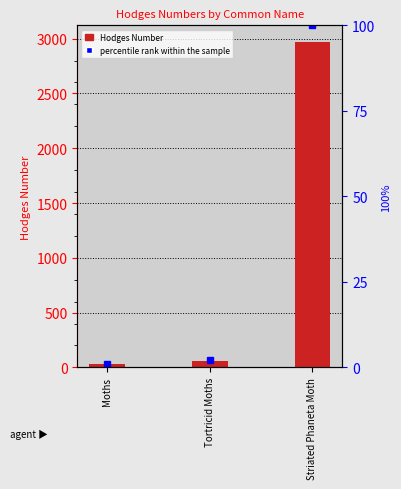

The Hodges Number series shows 29.0 at Moths. True or false?

True